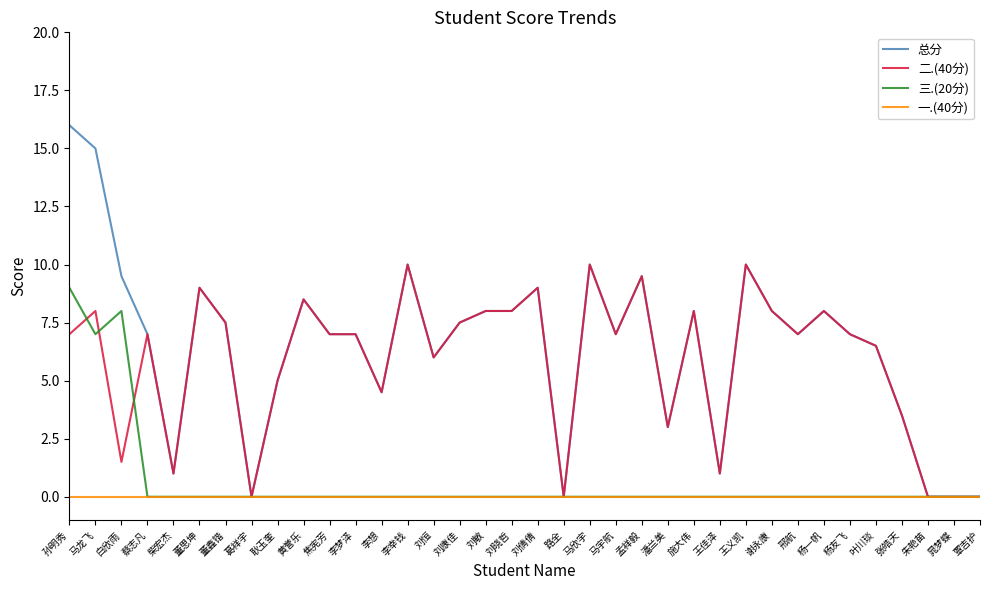

Count the number of data series in this chart.

4